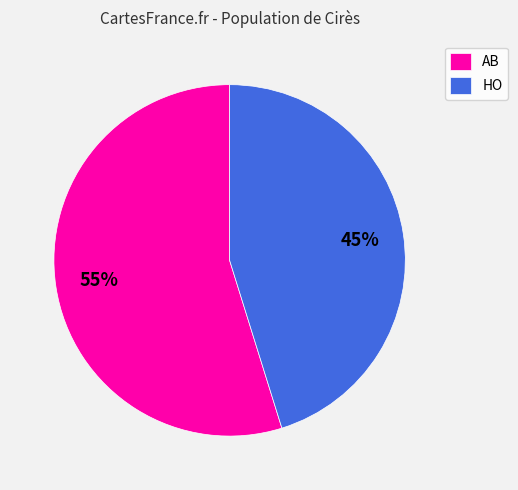

The AB slice represents 55% of the pie. True or false?

True